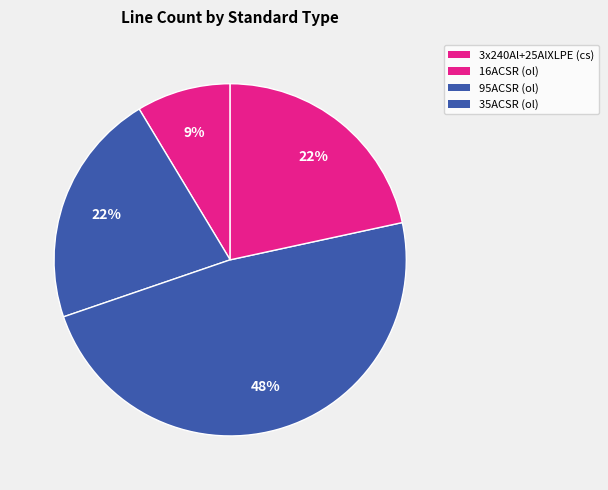

Between 95ACSR and 16ACSR, which is larger?

95ACSR